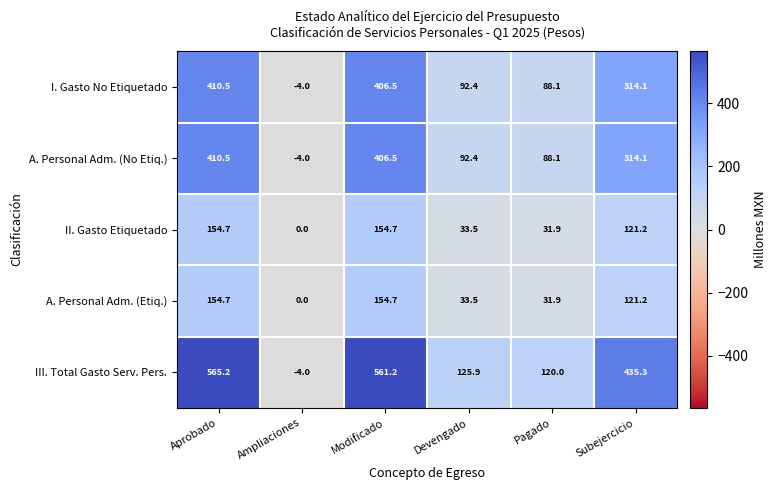

How many data points does each series have?

6